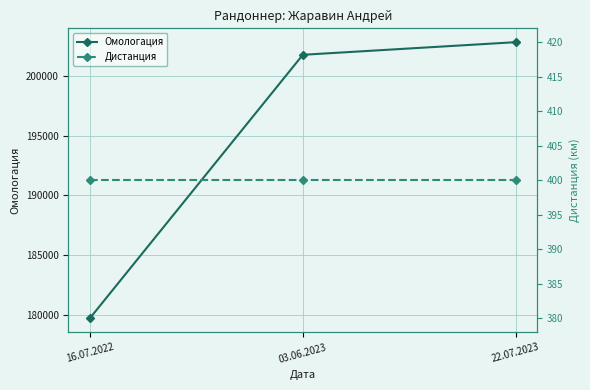

The value of Дистанция at 16.07.2022 is 701. True or false?

False